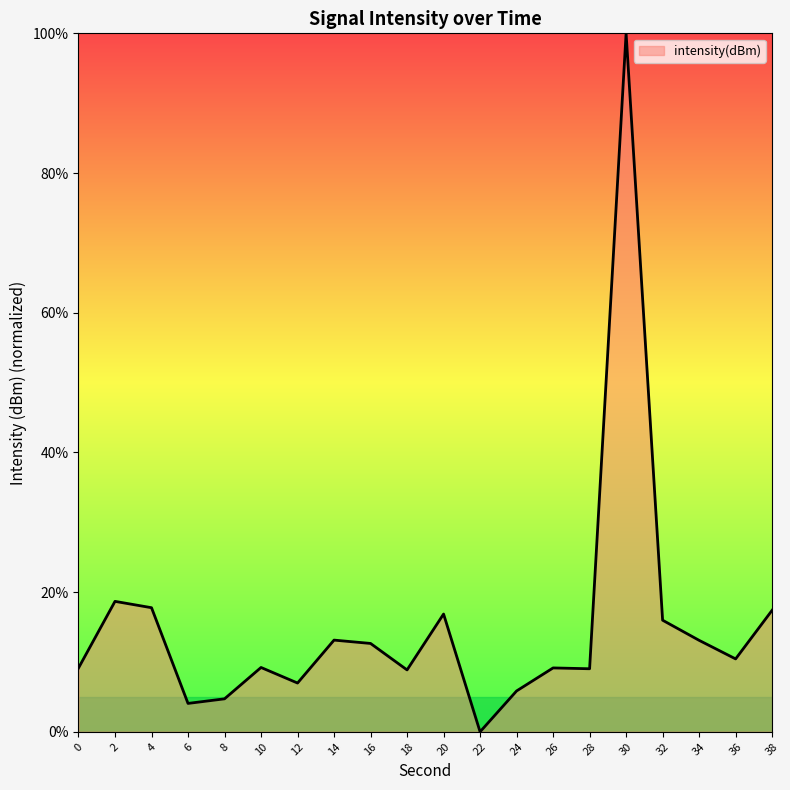

Approximately how many times larger is the value at 10 compared to 28?

1.0